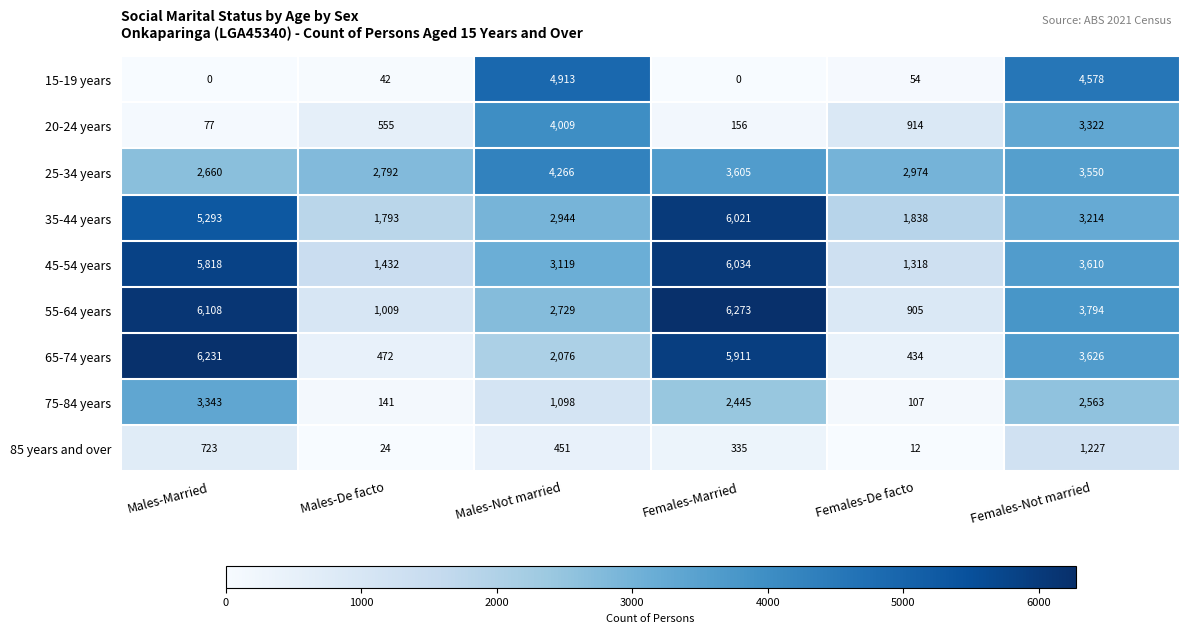

Is it true that 15-19 years equals 16 at Females-De facto?

False